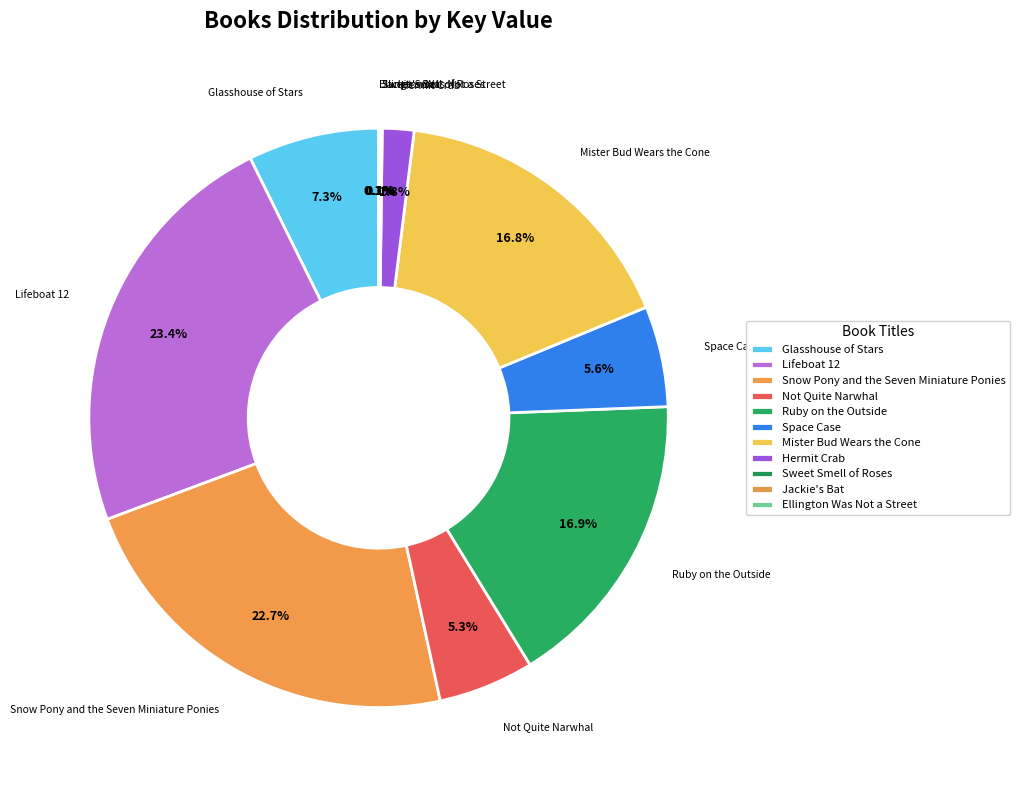

The Snow Pony and the Seven Miniature Ponies slice represents 23% of the pie. True or false?

True